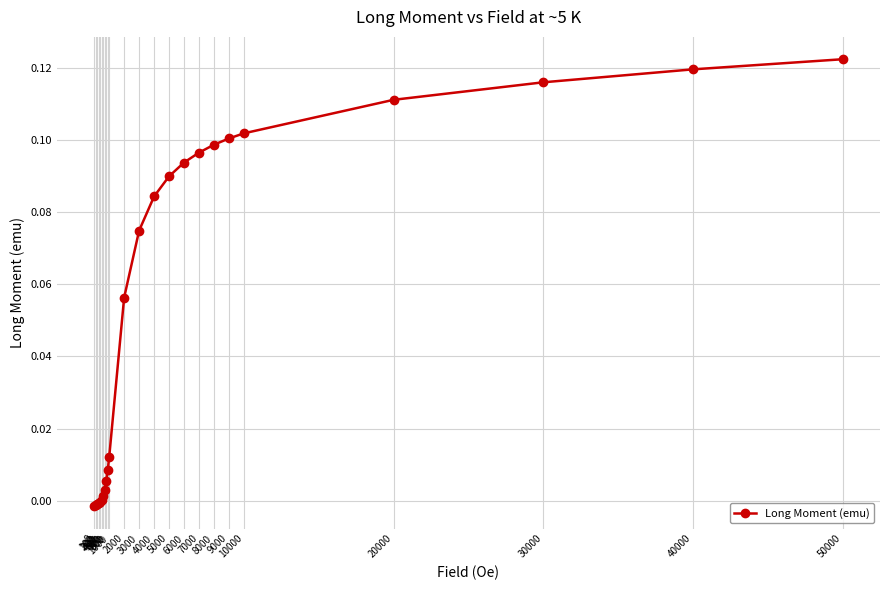

What is the sum of all values?

1.3